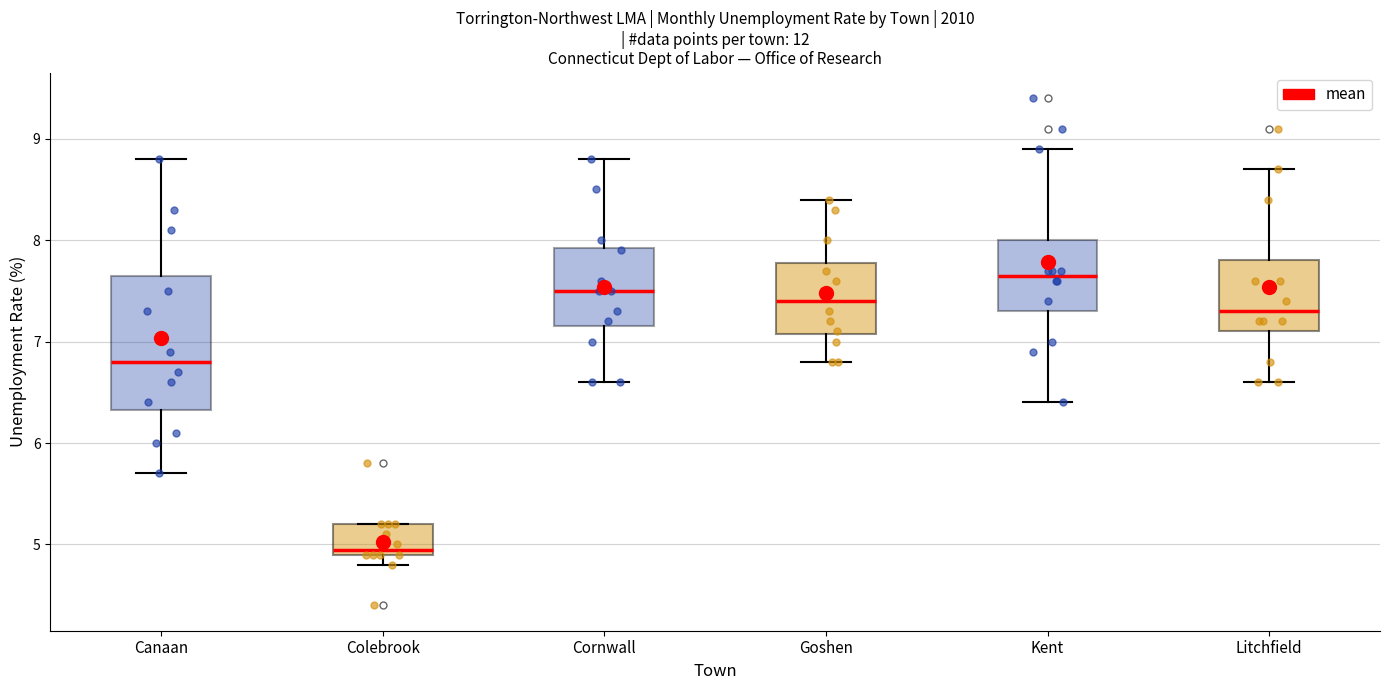

Which box is the tallest, from its lower edge to its upper edge?

Canaan